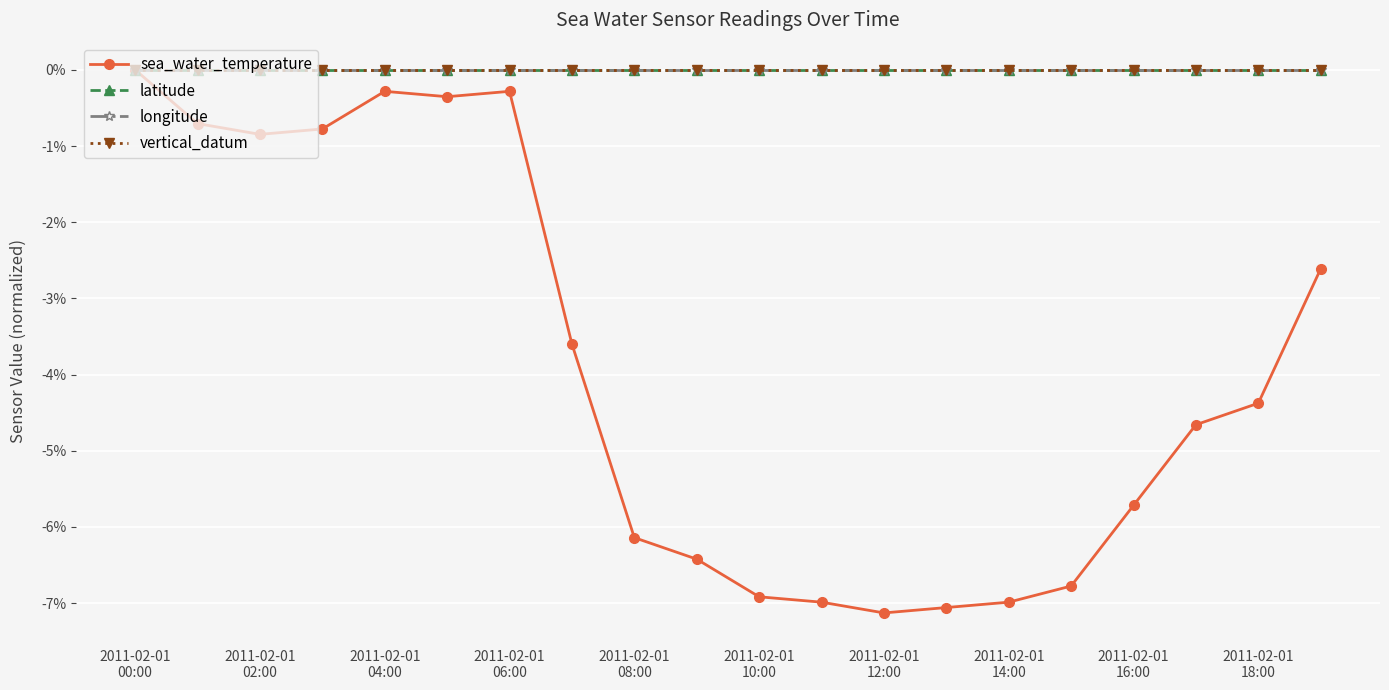

Is this an area chart (filled region under the line)?

No